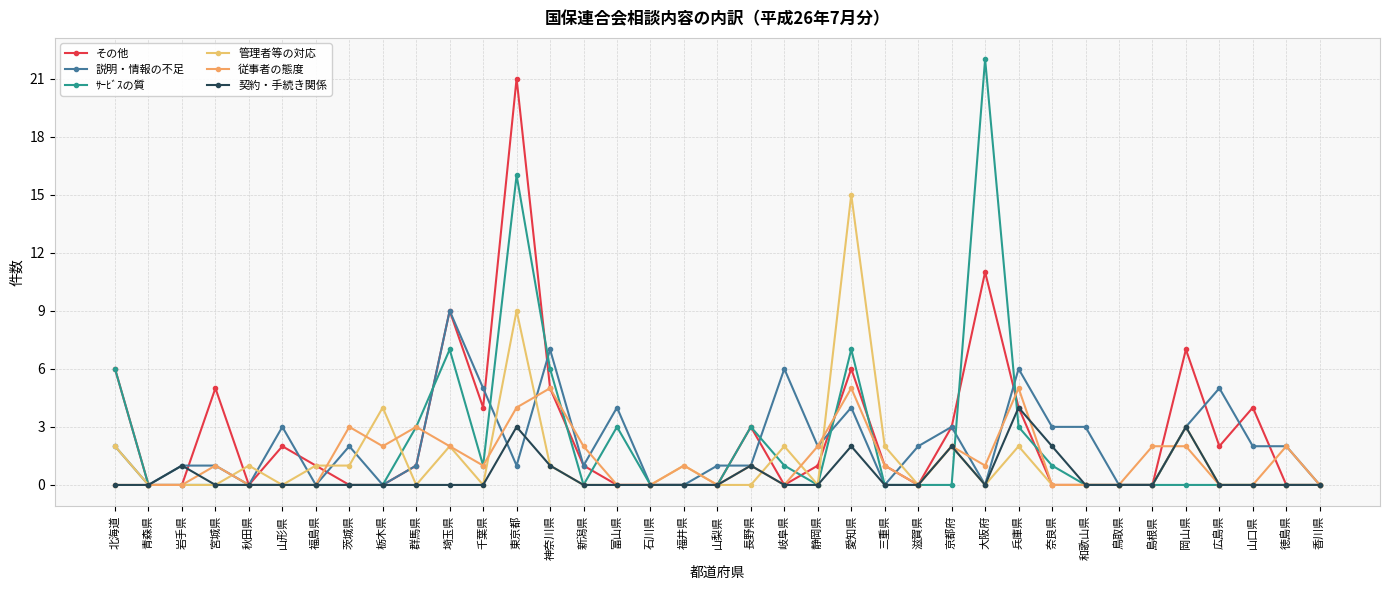

After their last crossing, which series has the higher values: ｻｰﾋﾞｽの質 or 契約・手続き関係?

契約・手続き関係